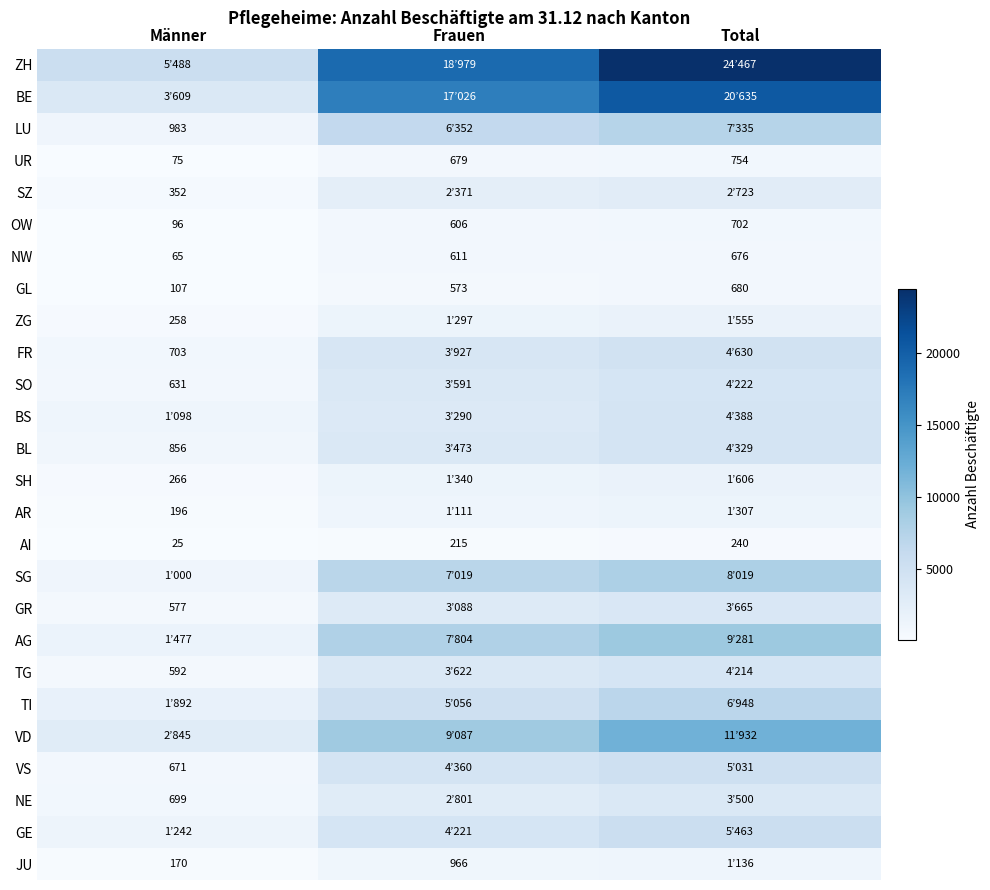

The OW series shows 606 at Frauen. True or false?

True